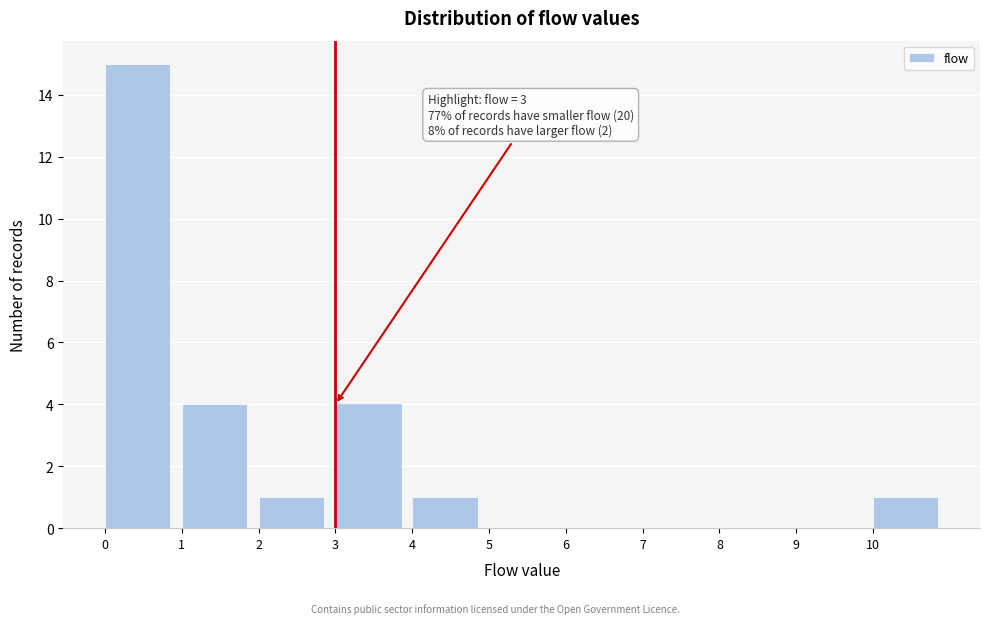

Over which range of the x-axis is the bar tallest?

0 to 1